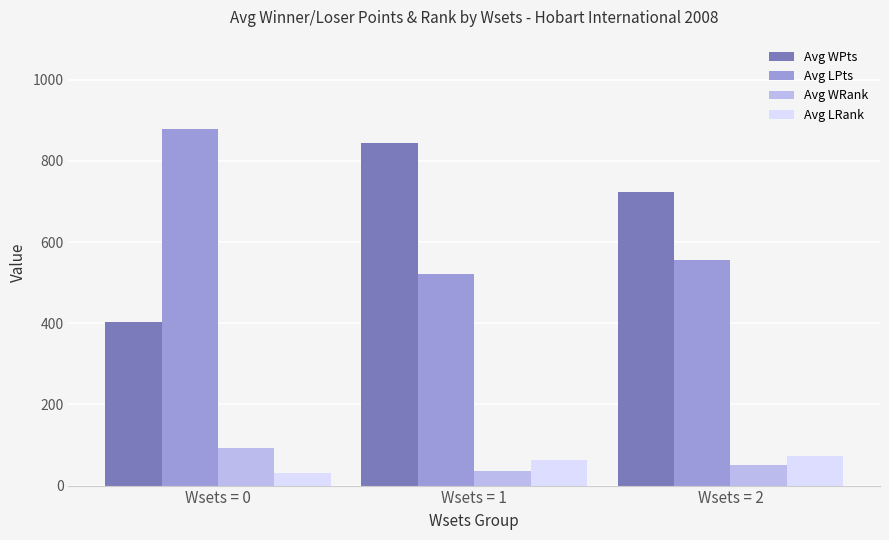

How many values in the Avg LPts series are below 556?

1